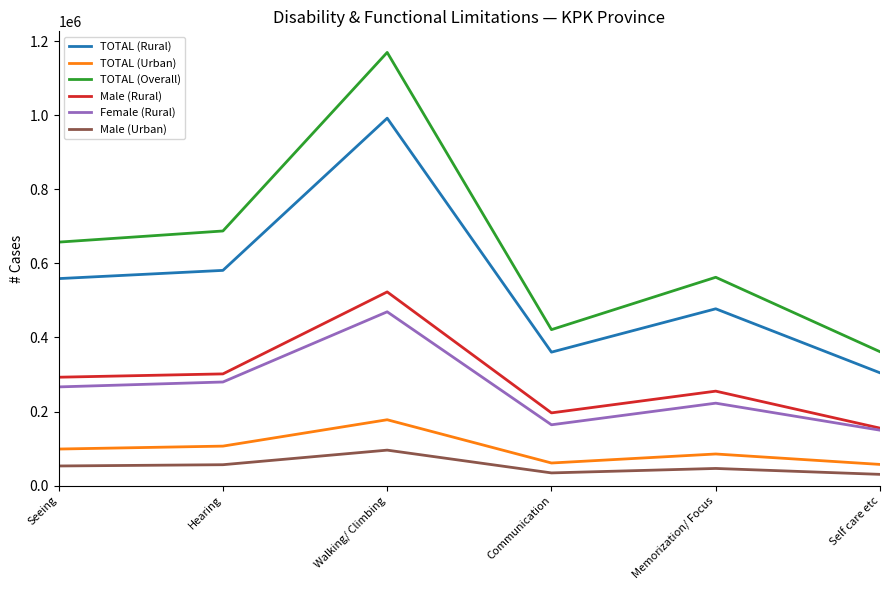

Is the value of TOTAL (Urban) at Walking/ Climbing greater than the value of TOTAL (Rural) at Memorization/ Focus?

No